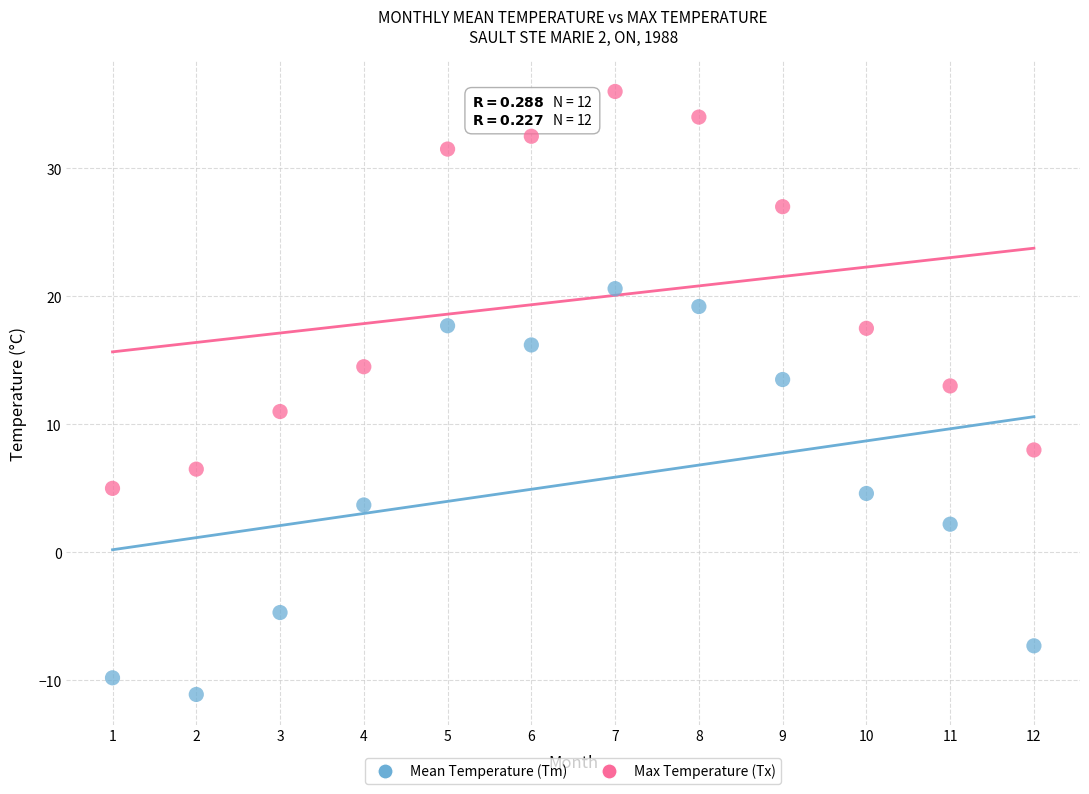

Across all data points, what is the range of Y values (max minus min)?

47.1